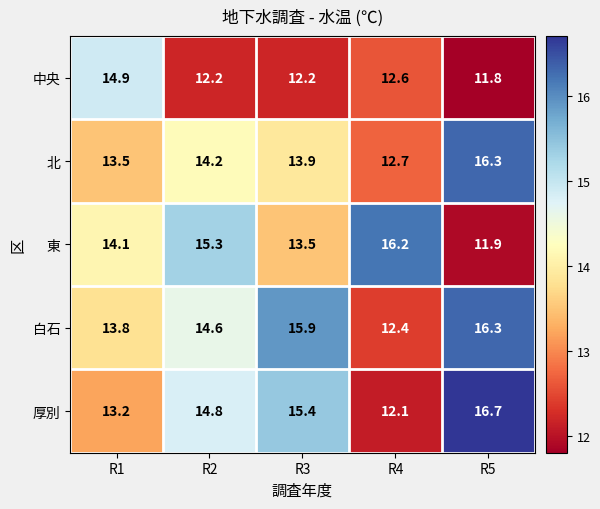

At which category does the chart reach its peak across all series?

R5